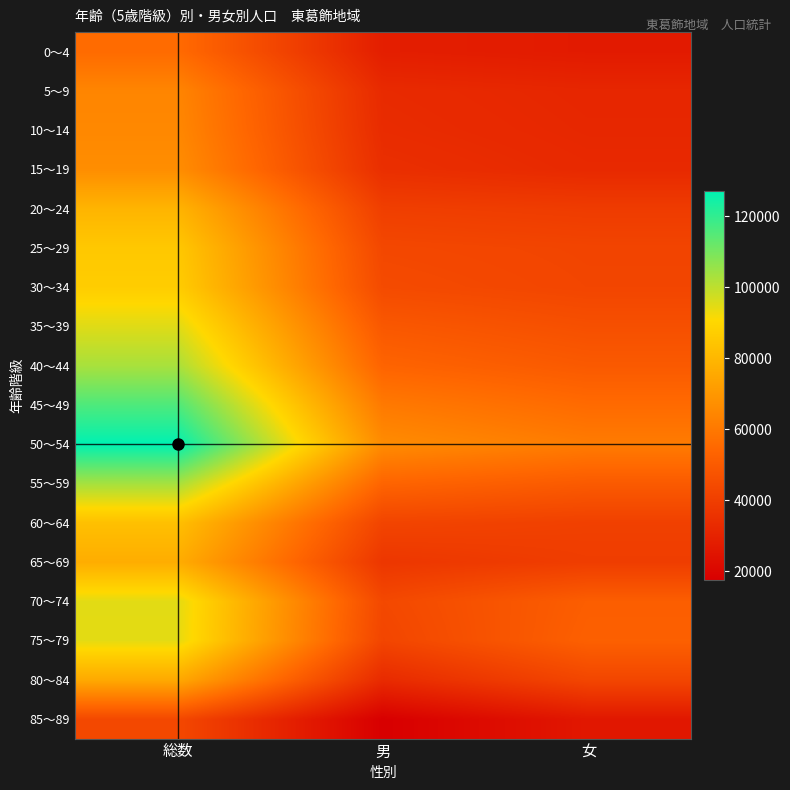

What is the smallest value displayed?

17473